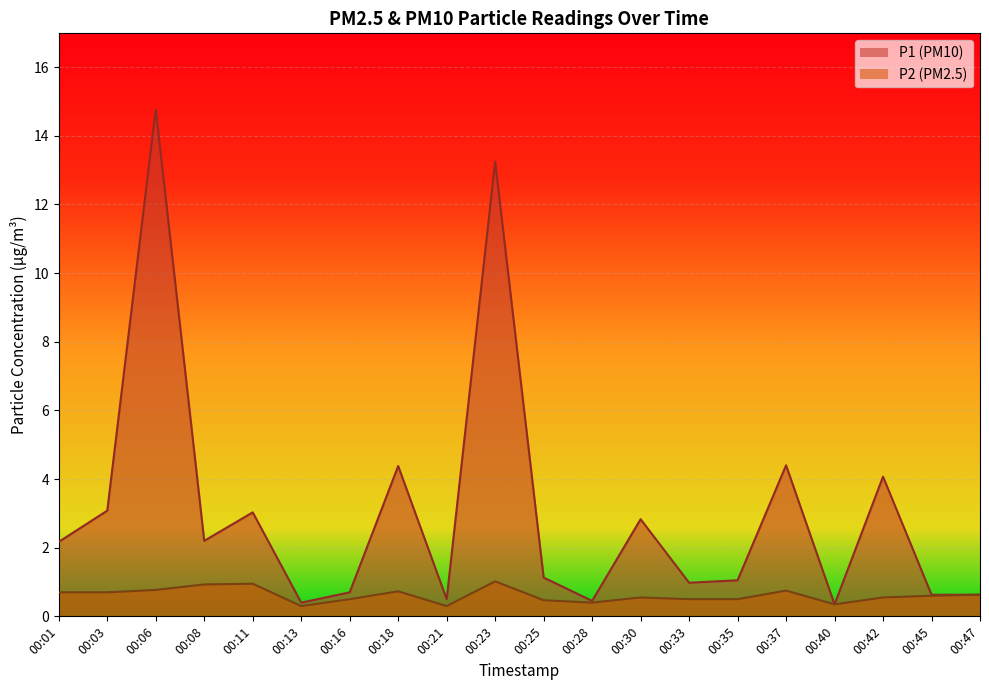

What is the difference between the maximum and minimum values in the P2 series?

0.7